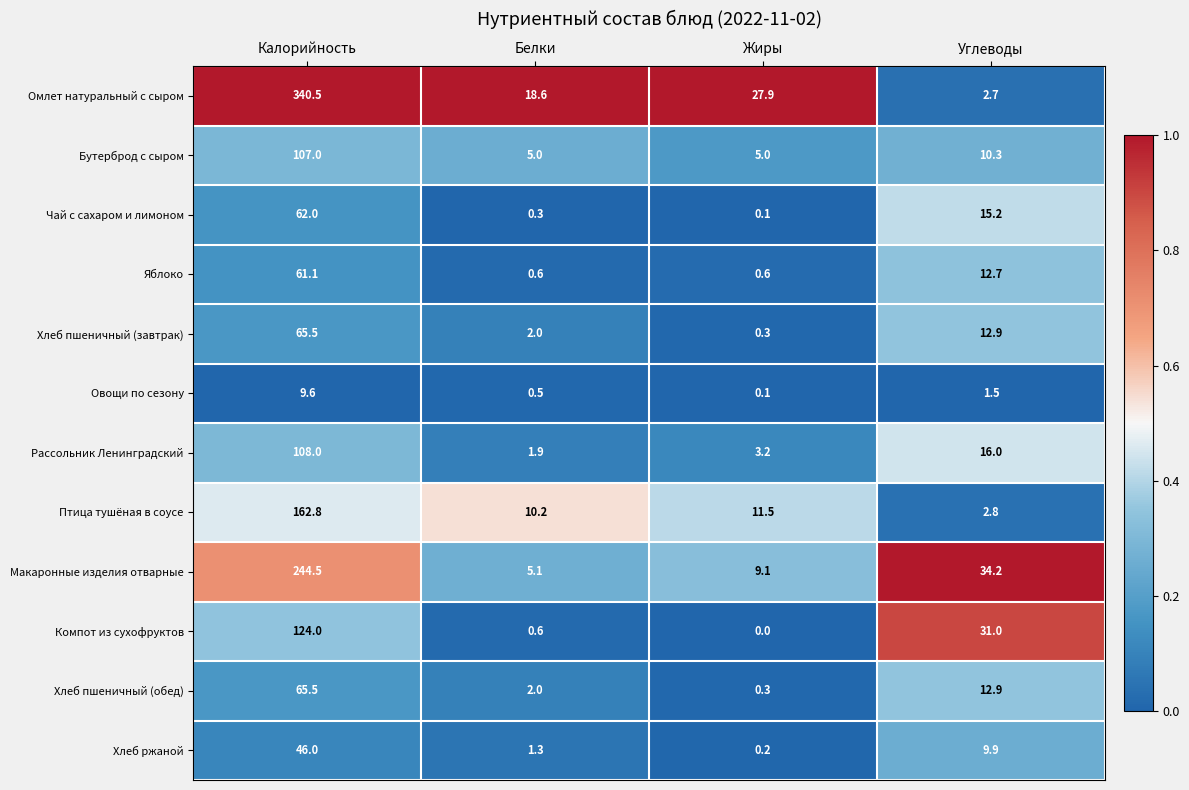

What is the difference between the highest and lowest values at Углеводы?

32.7